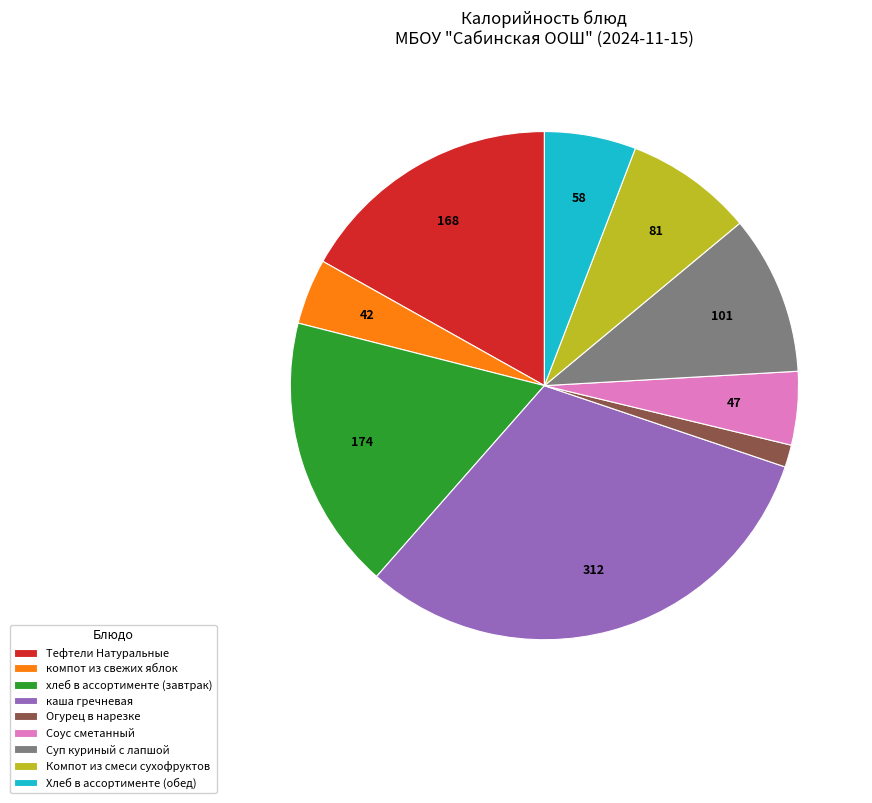

How many slices are in this pie chart?

9